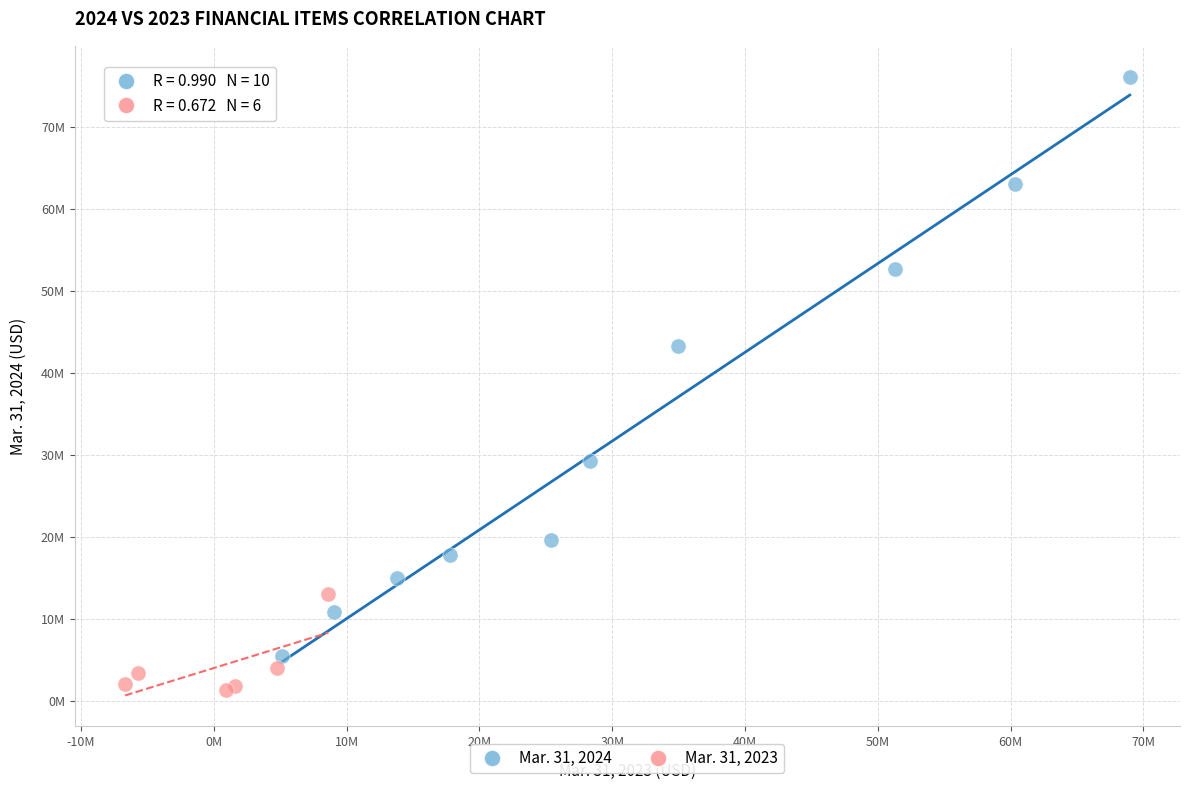

Which series contains the lowest Y value?

Mar. 31, 2023